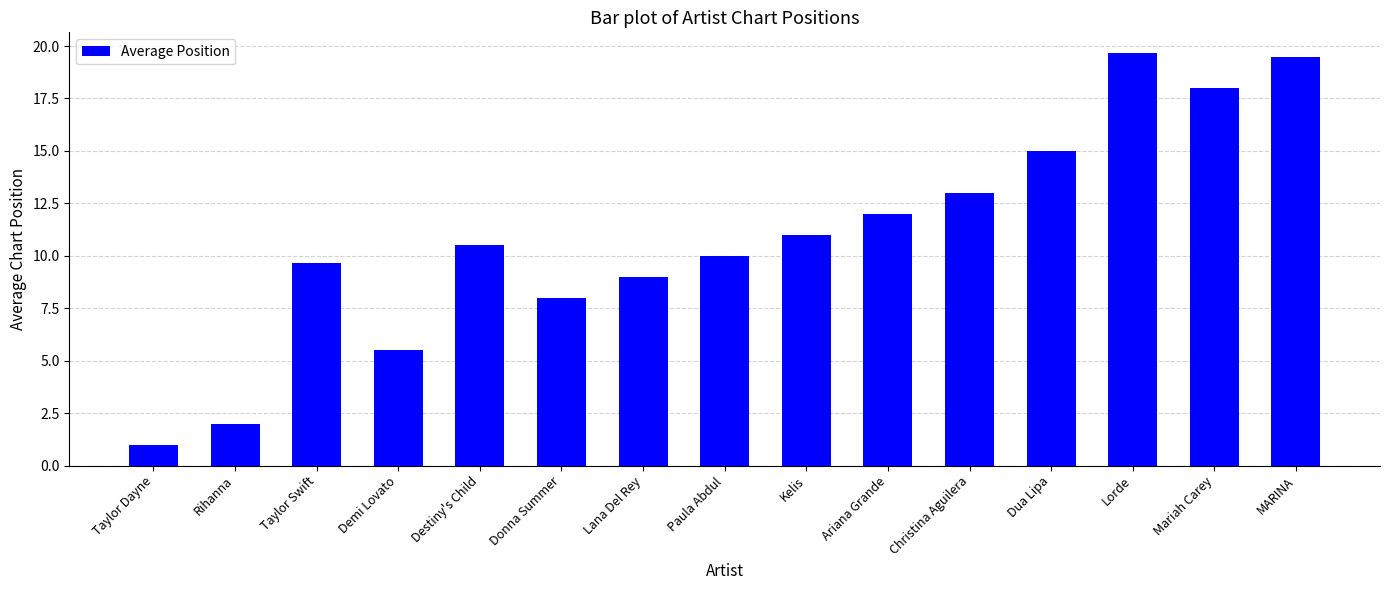

What is the change in value from Rihanna to Kelis?

+9.0